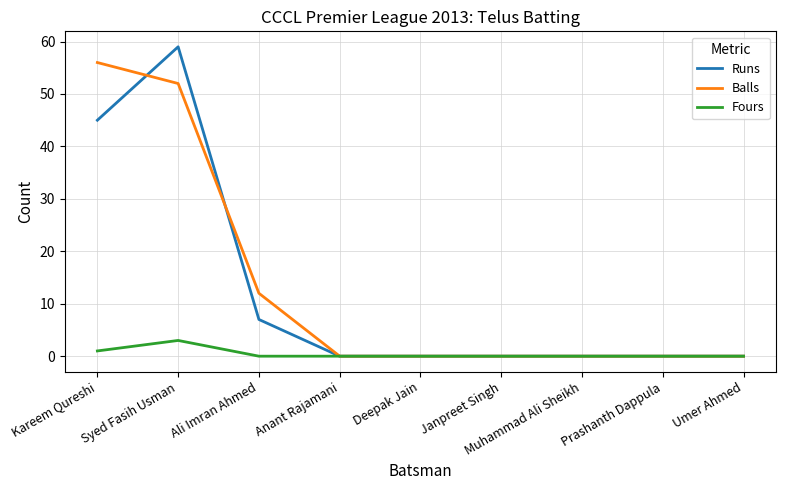

At Ali Imran Ahmed, list the series in order from largest to smallest.

Balls, Runs, Fours